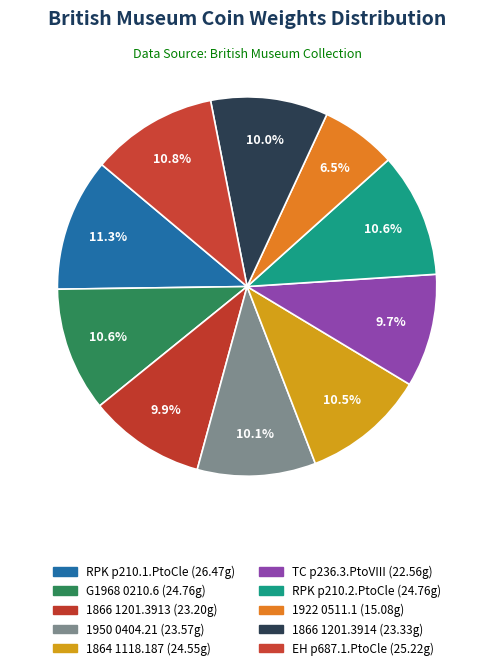

How many slices are in this pie chart?

10